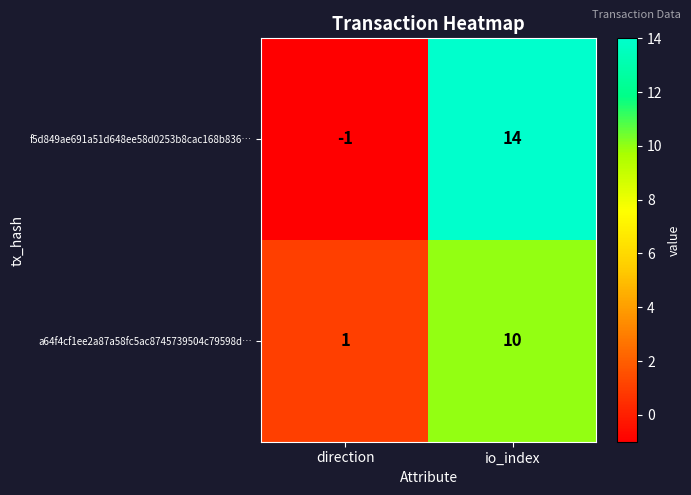

Reading left to right, extract all data points from this chart.

f5d849ae691a51d648ee58d0253b8cac168b836…: -1	14
a64f4cf1ee2a87a58fc5ac8745739504c79598d…: 1	10